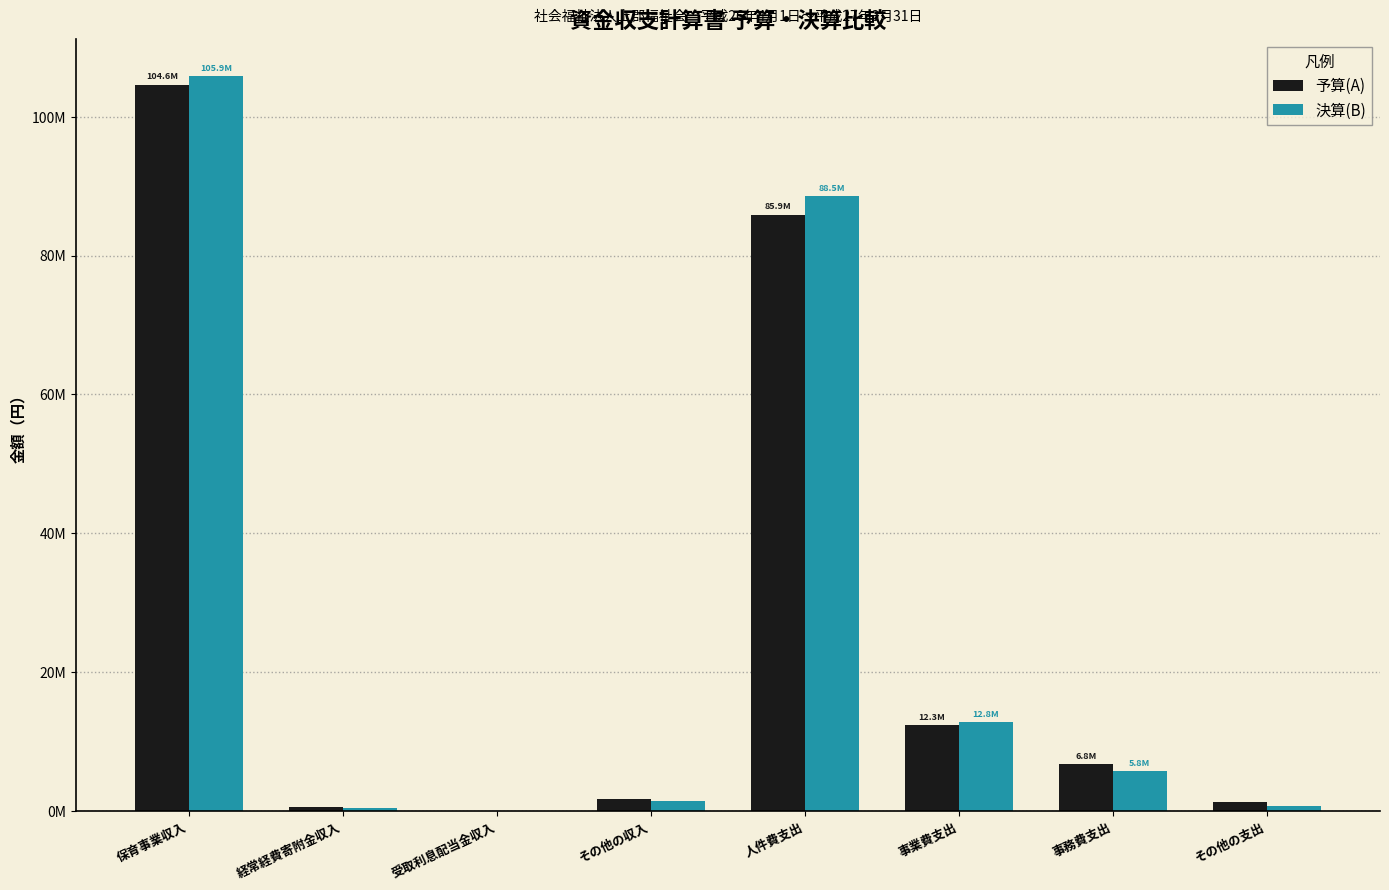

At which category is the sum across all series the highest?

保育事業収入